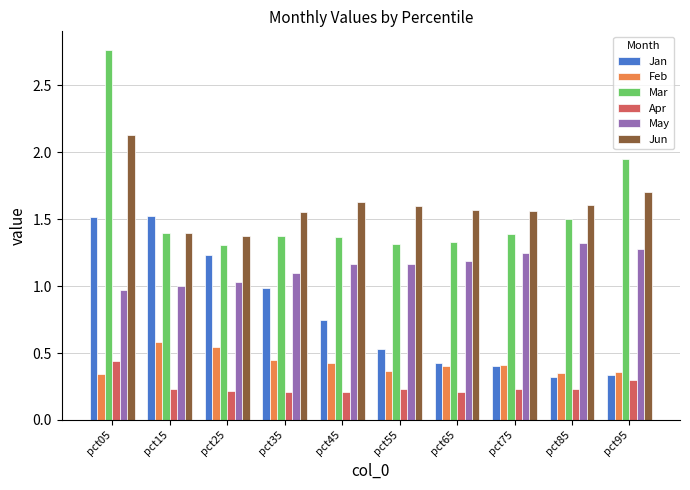

What is the sum of all Jan values?

8.0